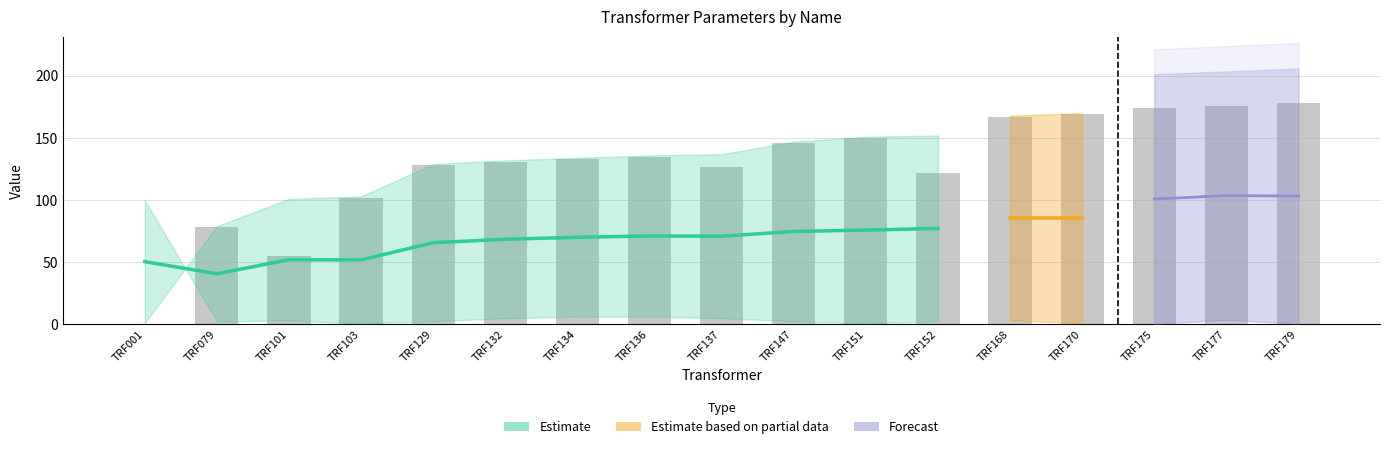

Between TRF129 and TRF001, which is larger?

TRF129